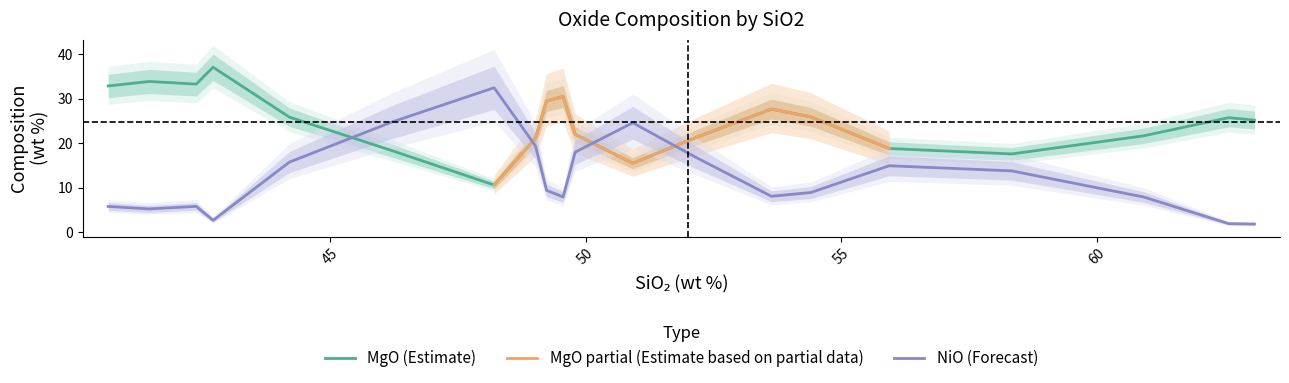

How many times do NiO (Forecast) and MgO (Estimate) cross each other?

4